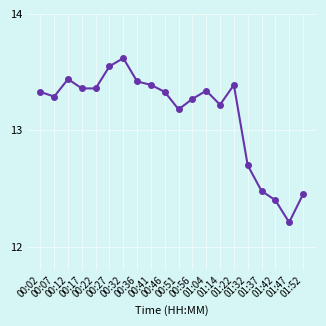

True or false: the data has more than 0 interior local peaks.

True